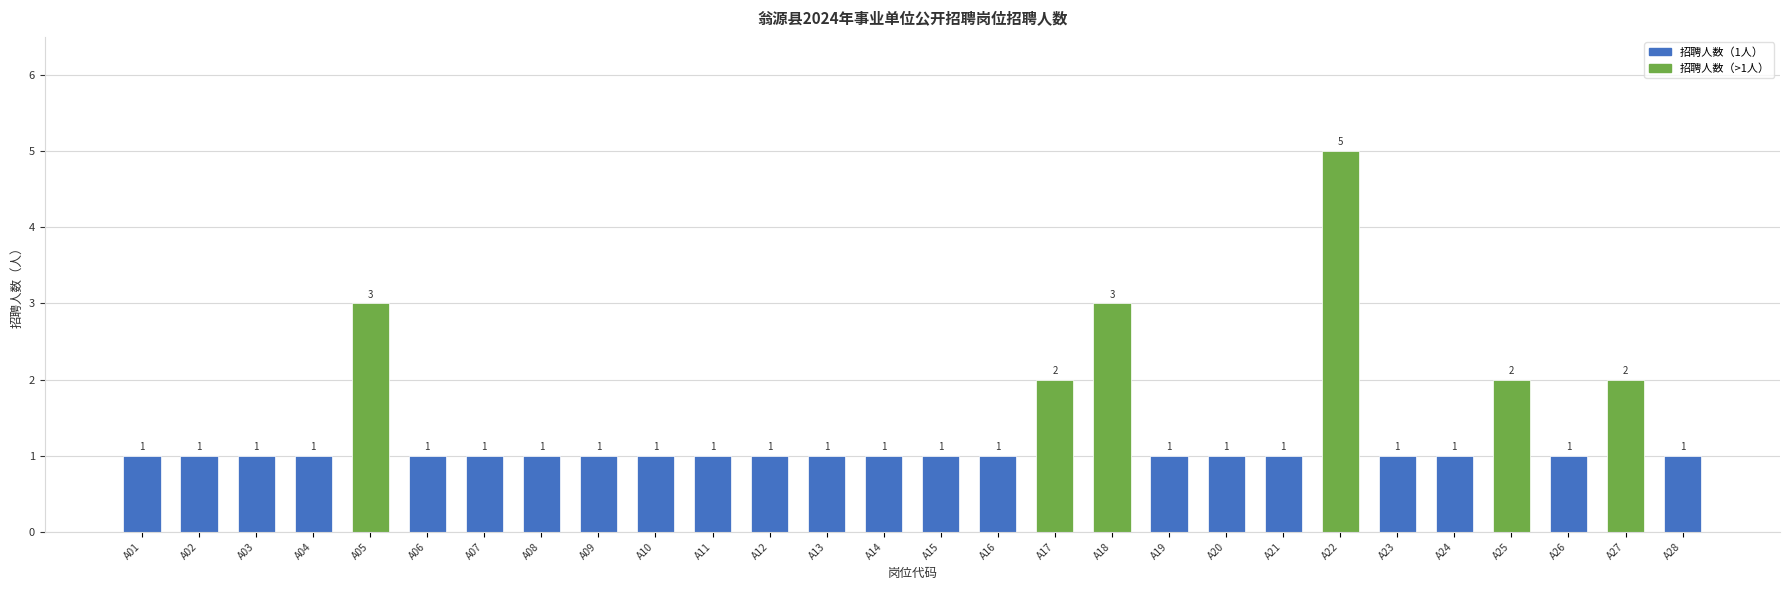

How many values exceed 1?

6